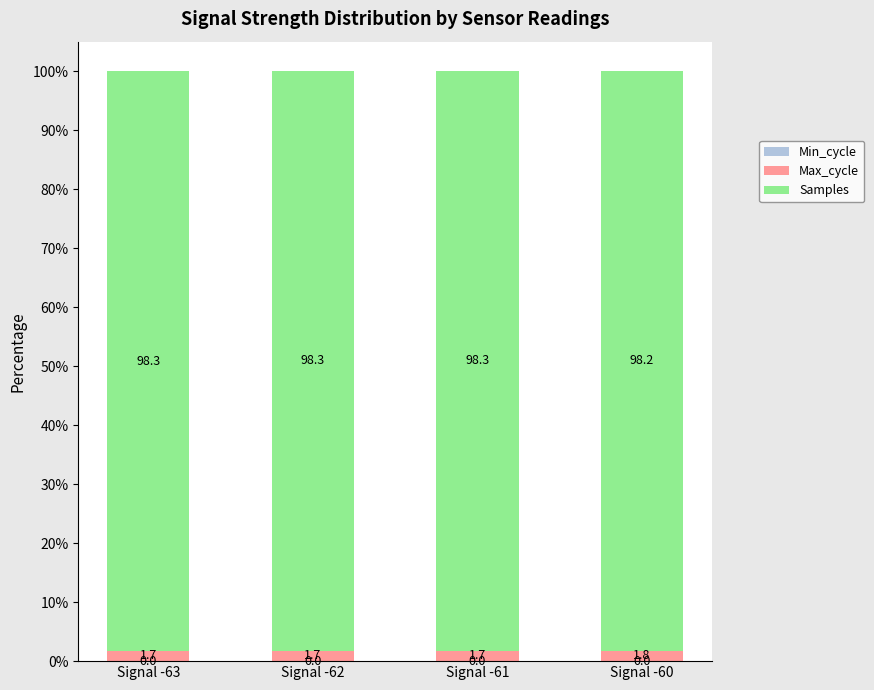

How many distinct data groups are displayed?

3